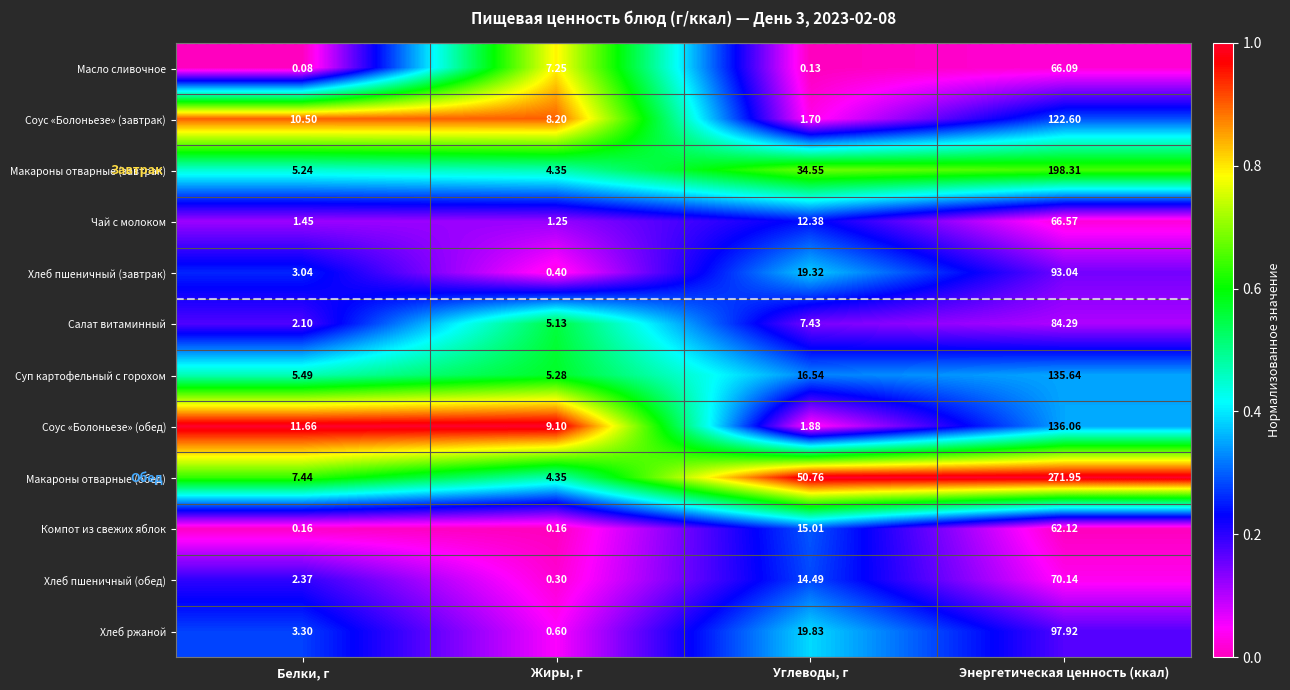

At which label is Масло сливочное closest to 33?

Жиры, г